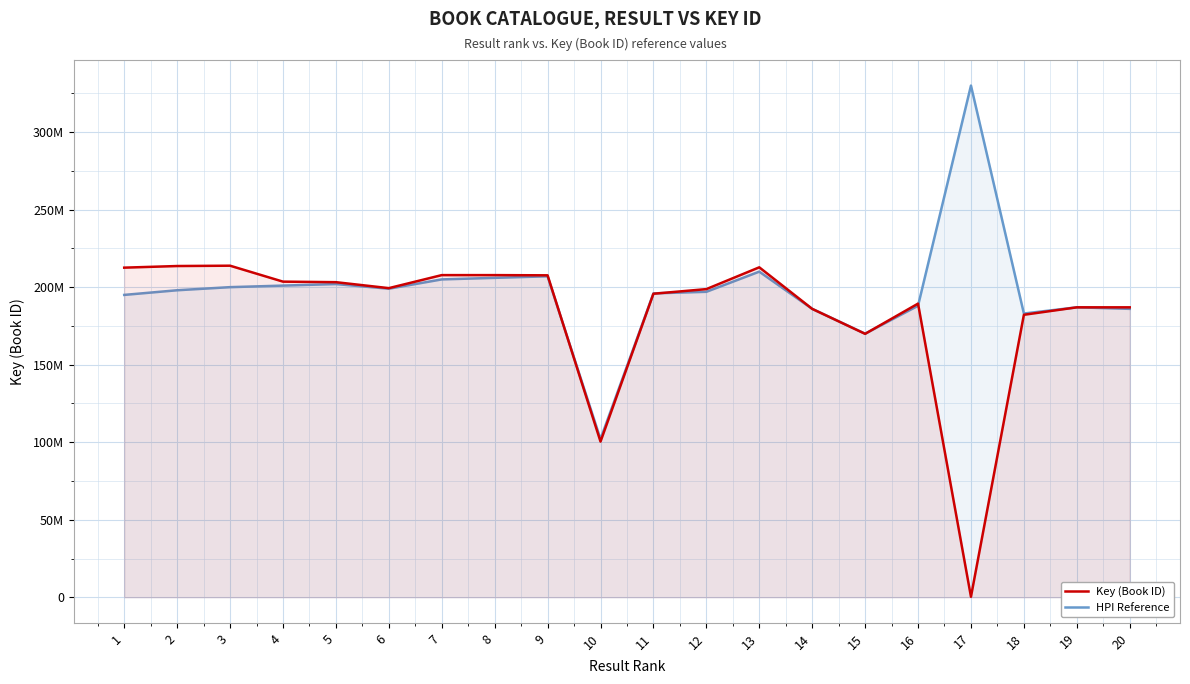

Is the value of Key (Book ID) at 12 greater than the value of HPI Reference at 2?

Yes